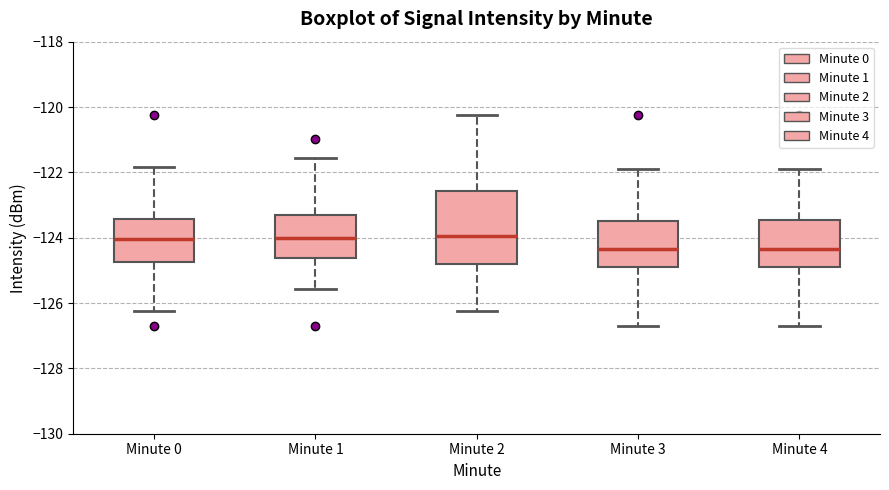

Reading left to right, read every box against the y-axis: the position of its median line, the range the box covers, and the ends of its whiskers. The values are not printed on the chart, so give them approximately, as read against the axis.

Minute 0: median -124.0, box -124.8 to -123.4, whiskers -126.2 to -121.8
Minute 1: median -124.0, box -124.6 to -123.2, whiskers -125.6 to -121.6
Minute 2: median -124.0, box -124.8 to -122.6, whiskers -126.2 to -120.2
Minute 3: median -124.4, box -125.0 to -123.4, whiskers -126.8 to -121.8
Minute 4: median -124.4, box -125.0 to -123.4, whiskers -126.8 to -121.8